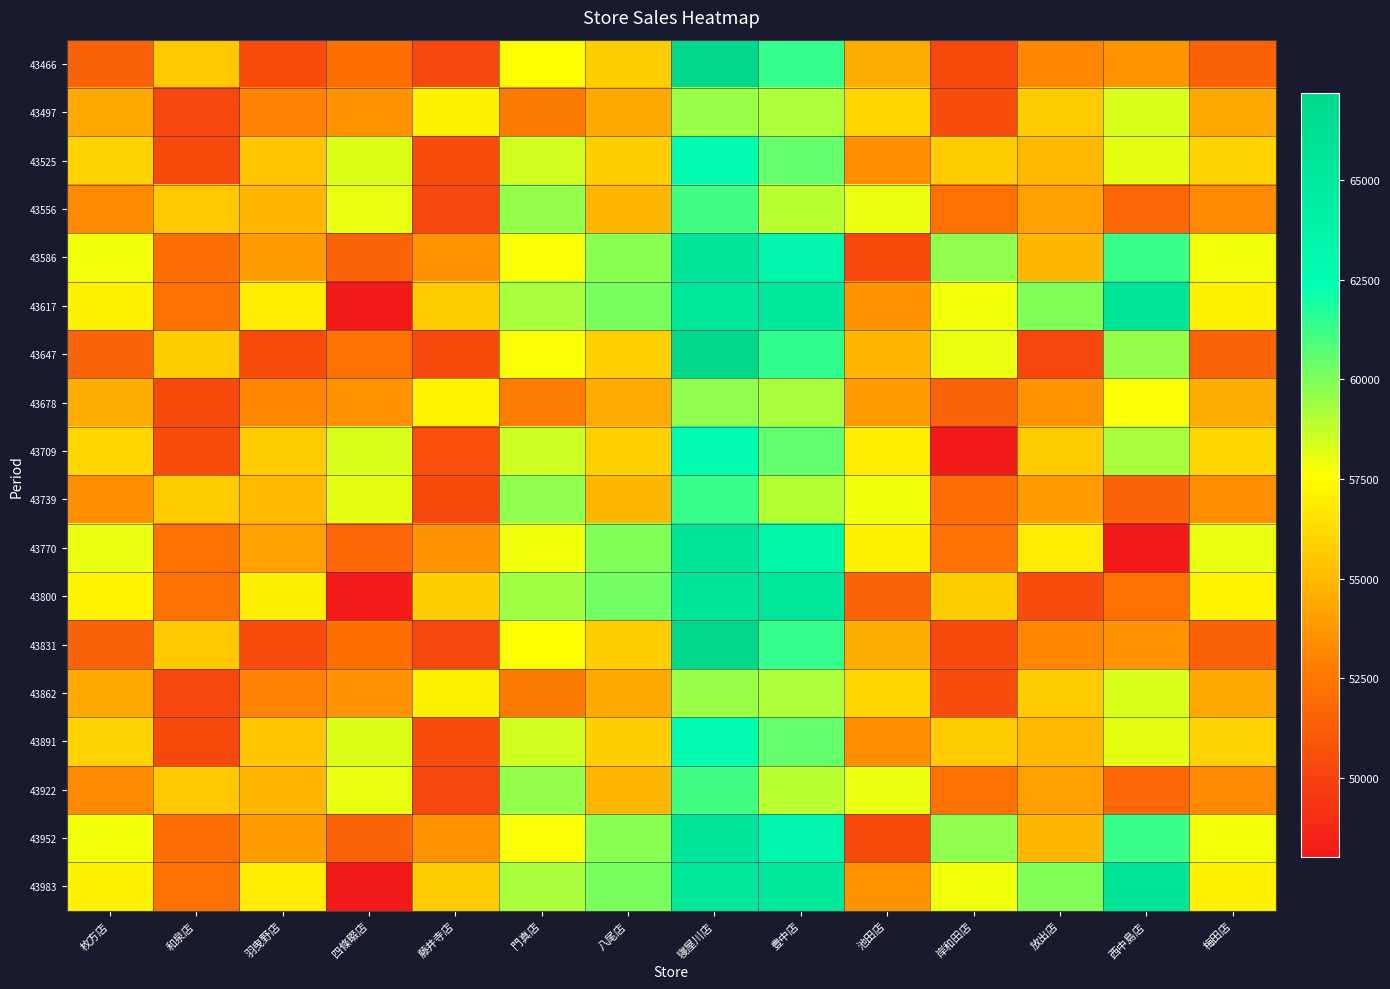

Reading left to right, extract all data points from this chart.

43466: 枚方店=51394	和泉店=55563	羽曳野店=50355	四條畷店=52075	藤井寺店=50219	門真店=57620	八尾店=55733	寝屋川店=67070	豊中店=61347	池田店=54471	岸和田店=50328	放出店=53085	西中島店=53611	梅田店=51394
43497: 枚方店=54364	和泉店=50221	羽曳野店=52978	四條畷店=53504	藤井寺店=57062	門真店=52601	八尾店=54314	寝屋川店=59519	豊中店=59118	池田店=56077	岸和田店=50442	放出店=55595	西中島店=58322	梅田店=54364
43525: 枚方店=55970	和泉店=50335	羽曳野店=55488	四條畷店=58215	藤井寺店=50460	門真店=58445	八尾店=55765	寝屋川店=62598	豊中店=60449	池田店=53357	岸和田店=55651	放出店=54990	西中島店=58091	梅田店=55970
43556: 枚方店=53250	和泉店=55544	羽曳野店=54883	四條畷店=57984	藤井寺店=50210	門真店=59559	八尾店=54841	寝屋川店=61159	豊中店=58904	池田店=57996	岸和田店=52160	放出店=54029	西中島店=51677	梅田店=53250
43586: 枚方店=57889	和泉店=52053	羽曳野店=53922	四條畷店=51570	藤井寺店=53501	門真店=57728	八尾店=59841	寝屋川店=65461	豊中店=63394	池田店=50317	岸和田店=59666	放出店=54948	西中島店=61266	梅田店=57889
43617: 枚方店=57094	和泉店=52149	羽曳野店=56860	四條畷店=48018	藤井寺店=55635	門真店=59231	八尾店=60122	寝屋川店=65419	豊中店=65129	池田店=53608	岸和田店=57835	放出店=59948	西中島店=65568	梅田店=57094
43647: 枚方店=51501	和泉店=55670	羽曳野店=50462	四條畷店=52182	藤井寺店=50326	門真店=57727	八尾店=55840	寝屋川店=67177	豊中店=61454	池田店=54883	岸和田店=57984	放出店=50210	西中島店=59559	梅田店=51501
43678: 枚方店=54471	和泉店=50328	羽曳野店=53085	四條畷店=53611	藤井寺店=57169	門真店=52708	八尾店=54421	寝屋川店=59626	豊中店=59225	池田店=53922	岸和田店=51570	放出店=53501	西中島店=57728	梅田店=54471
43709: 枚方店=56077	和泉店=50442	羽曳野店=55595	四條畷店=58322	藤井寺店=50567	門真店=58552	八尾店=55872	寝屋川店=62705	豊中店=60556	池田店=56860	岸和田店=48018	放出店=55635	西中島店=59231	梅田店=56077
43739: 枚方店=53357	和泉店=55651	羽曳野店=54990	四條畷店=58091	藤井寺店=50317	門真店=59666	八尾店=54948	寝屋川店=61266	豊中店=59011	池田店=57889	岸和田店=52053	放出店=53922	西中島店=51570	梅田店=53357
43770: 枚方店=57996	和泉店=52160	羽曳野店=54029	四條畷店=51677	藤井寺店=53608	門真店=57835	八尾店=59948	寝屋川店=65568	豊中店=63501	池田店=57094	岸和田店=52149	放出店=56860	西中島店=48018	梅田店=57996
43800: 枚方店=57201	和泉店=52256	羽曳野店=56967	四條畷店=48125	藤井寺店=55742	門真店=59338	八尾店=60229	寝屋川店=65526	豊中店=65236	池田店=51501	岸和田店=55670	放出店=50462	西中島店=52182	梅田店=57201
43831: 枚方店=51394	和泉店=55563	羽曳野店=50355	四條畷店=52075	藤井寺店=50219	門真店=57620	八尾店=55733	寝屋川店=67070	豊中店=61347	池田店=54471	岸和田店=50328	放出店=53085	西中島店=53611	梅田店=51394
43862: 枚方店=54364	和泉店=50221	羽曳野店=52978	四條畷店=53504	藤井寺店=57062	門真店=52601	八尾店=54314	寝屋川店=59519	豊中店=59118	池田店=56077	岸和田店=50442	放出店=55595	西中島店=58322	梅田店=54364
43891: 枚方店=55970	和泉店=50335	羽曳野店=55488	四條畷店=58215	藤井寺店=50460	門真店=58445	八尾店=55765	寝屋川店=62598	豊中店=60449	池田店=53357	岸和田店=55651	放出店=54990	西中島店=58091	梅田店=55970
43922: 枚方店=53250	和泉店=55544	羽曳野店=54883	四條畷店=57984	藤井寺店=50210	門真店=59559	八尾店=54841	寝屋川店=61159	豊中店=58904	池田店=57996	岸和田店=52160	放出店=54029	西中島店=51677	梅田店=53250
43952: 枚方店=57889	和泉店=52053	羽曳野店=53922	四條畷店=51570	藤井寺店=53501	門真店=57728	八尾店=59841	寝屋川店=65461	豊中店=63394	池田店=50317	岸和田店=59666	放出店=54948	西中島店=61266	梅田店=57889
43983: 枚方店=57094	和泉店=52149	羽曳野店=56860	四條畷店=48018	藤井寺店=55635	門真店=59231	八尾店=60122	寝屋川店=65419	豊中店=65129	池田店=53608	岸和田店=57835	放出店=59948	西中島店=65568	梅田店=57094